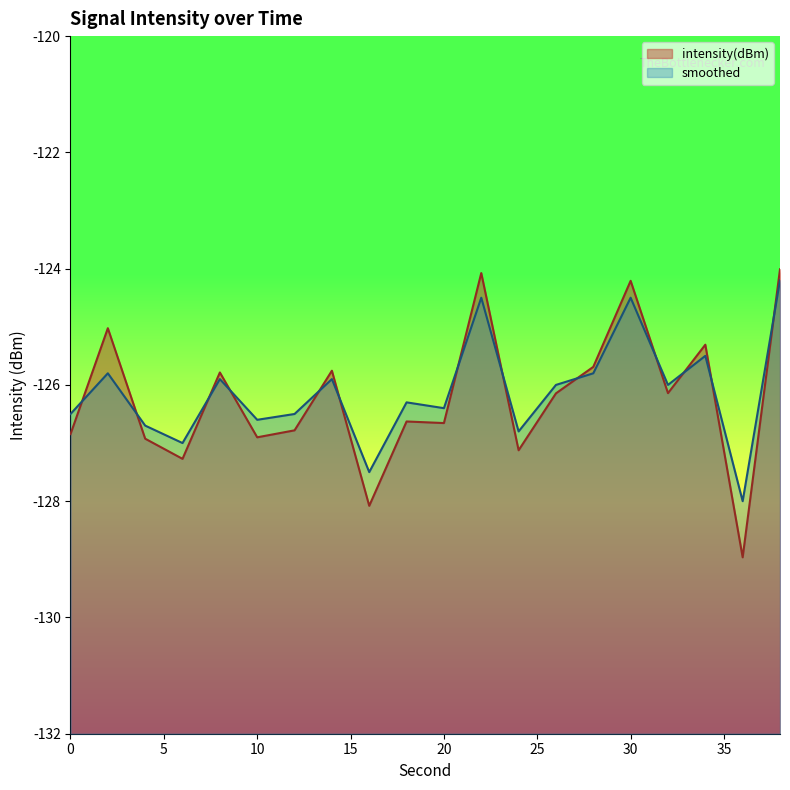

How many data points in smoothed are less than -126?

10